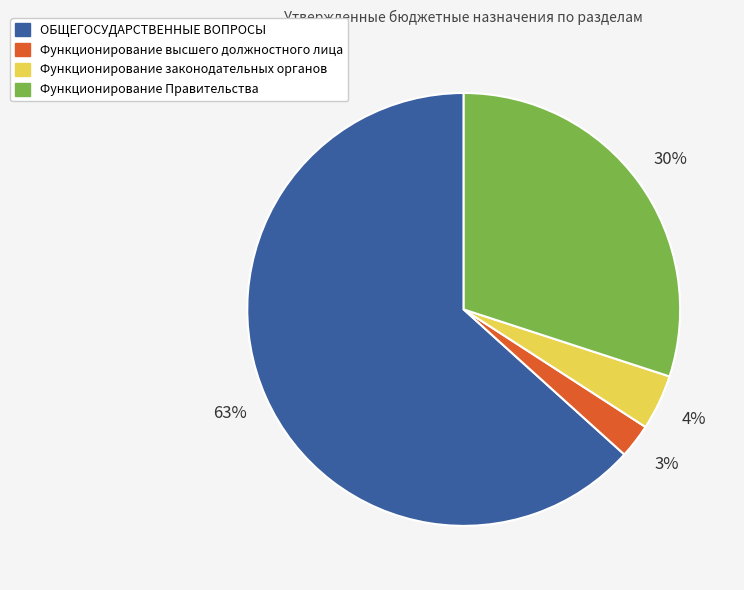

To the nearest percent, what is the average slice percentage?

25%